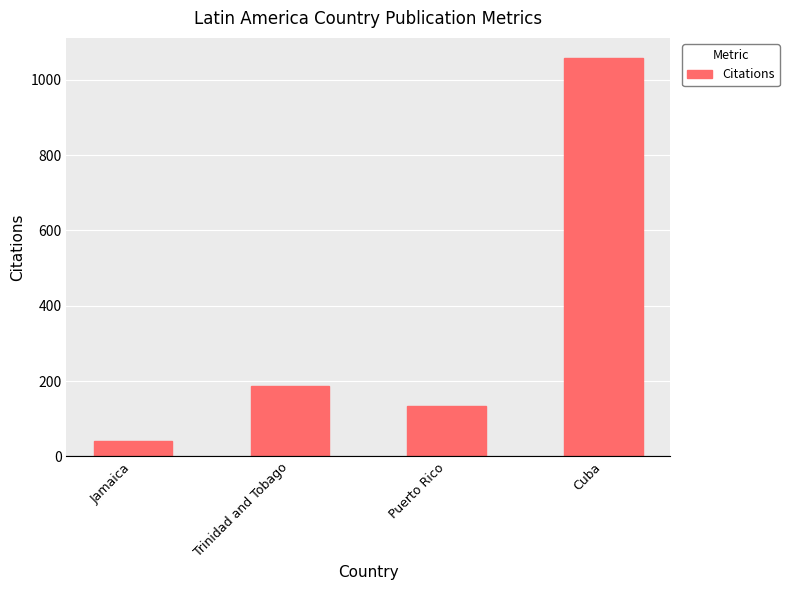

Where is the data nearest to the value 550?

Trinidad and Tobago